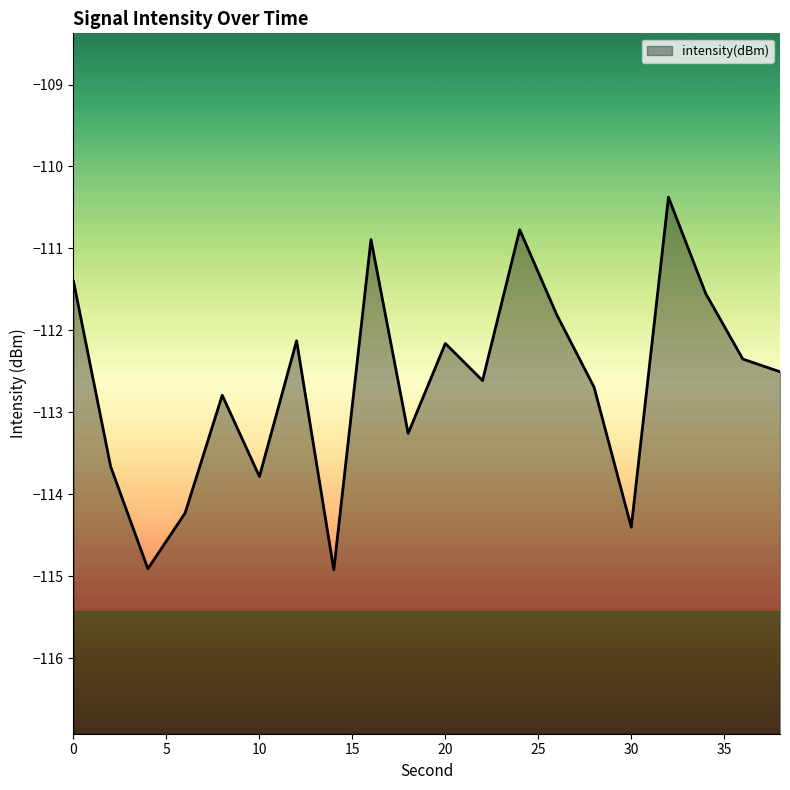

Rank the categories by value from lowest to highest.

14, 4, 30, 6, 10, 2, 18, 8, 28, 22, 38, 36, 20, 12, 26, 34, 0, 16, 24, 32